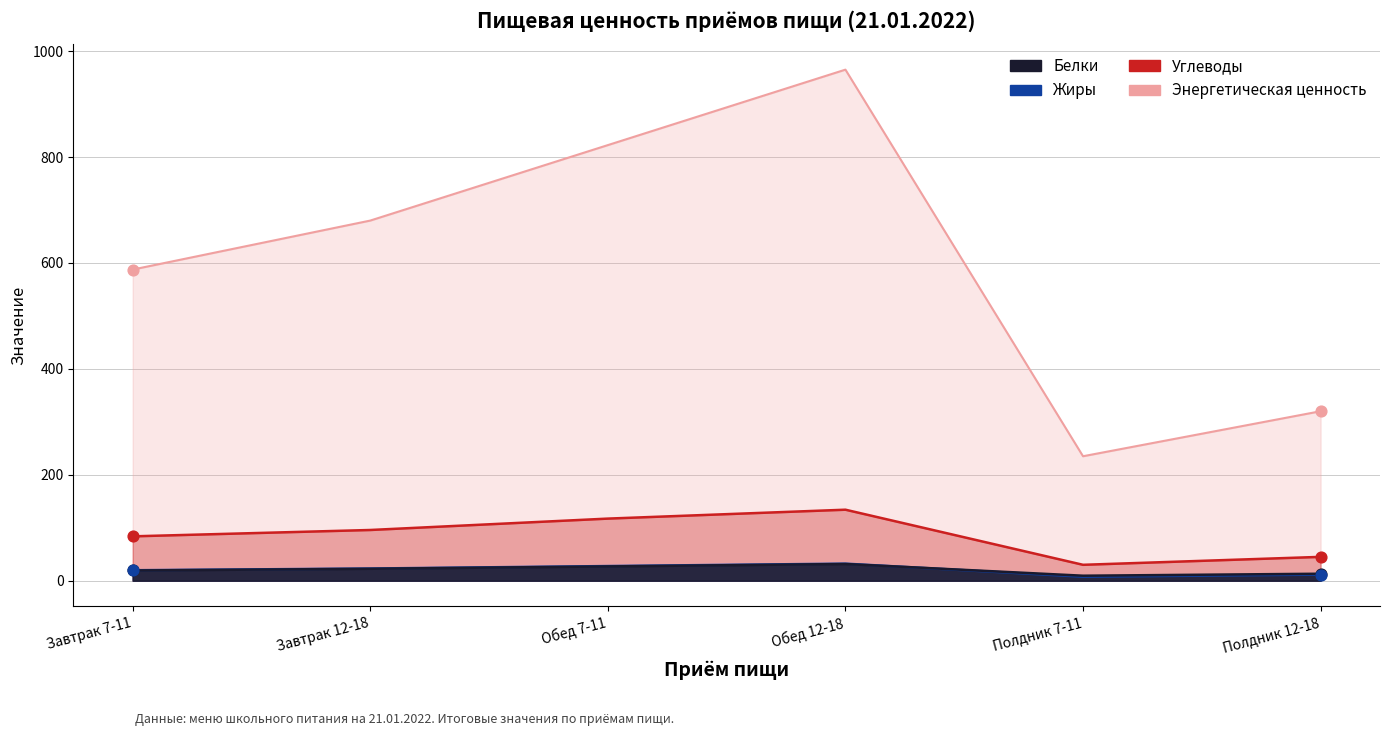

Which series has the largest total across all categories?

Энергетическая ценность